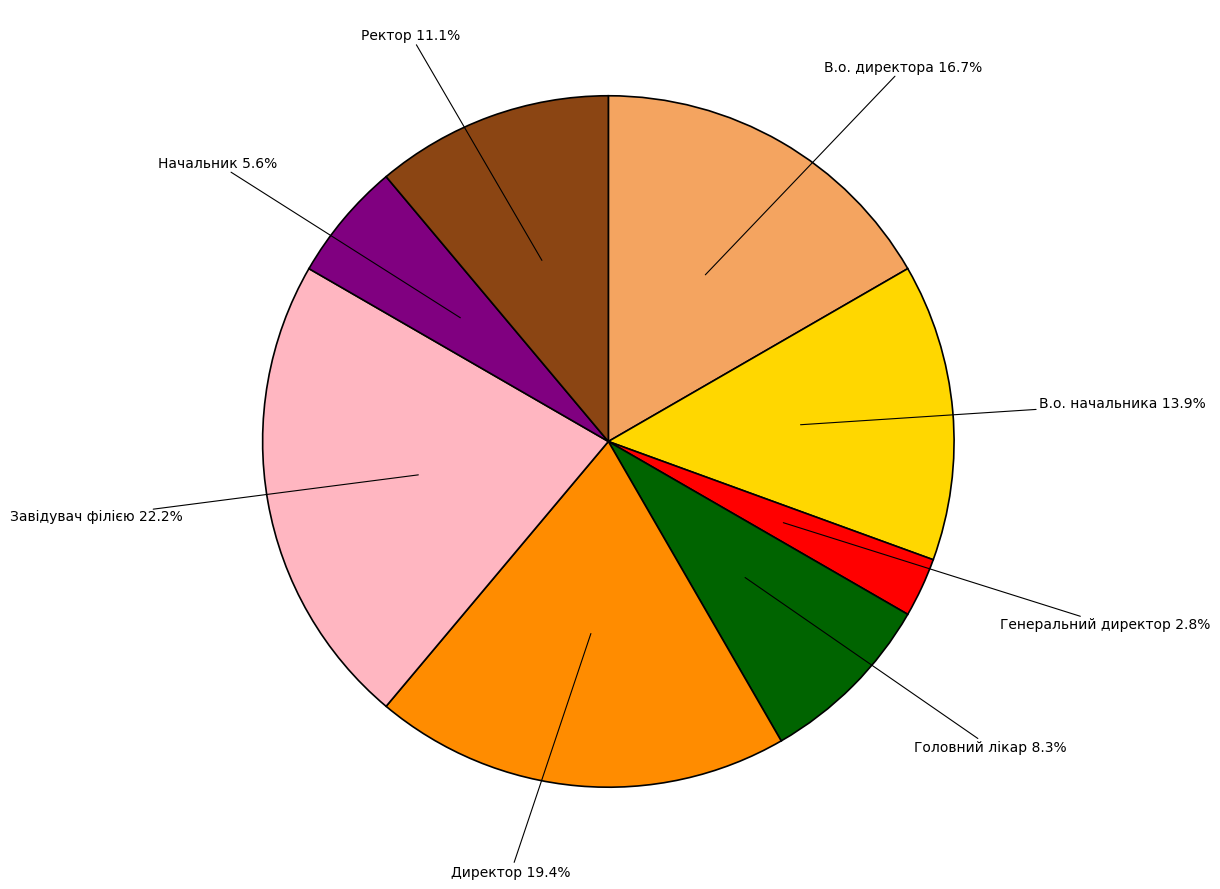

Which category has the smallest portion of the pie?

Генеральний директор